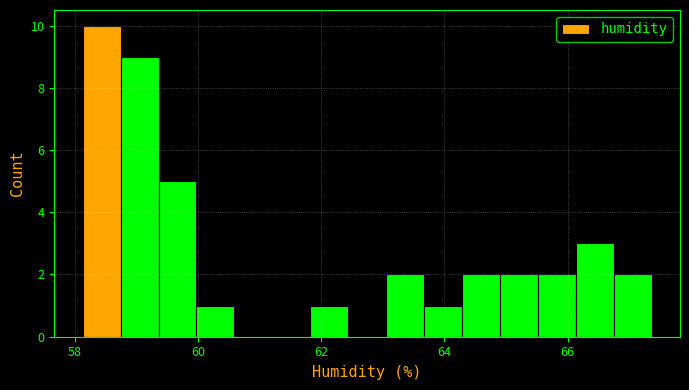

Read against the x-axis, roughly where is the centre of the tallest bar?

58.4